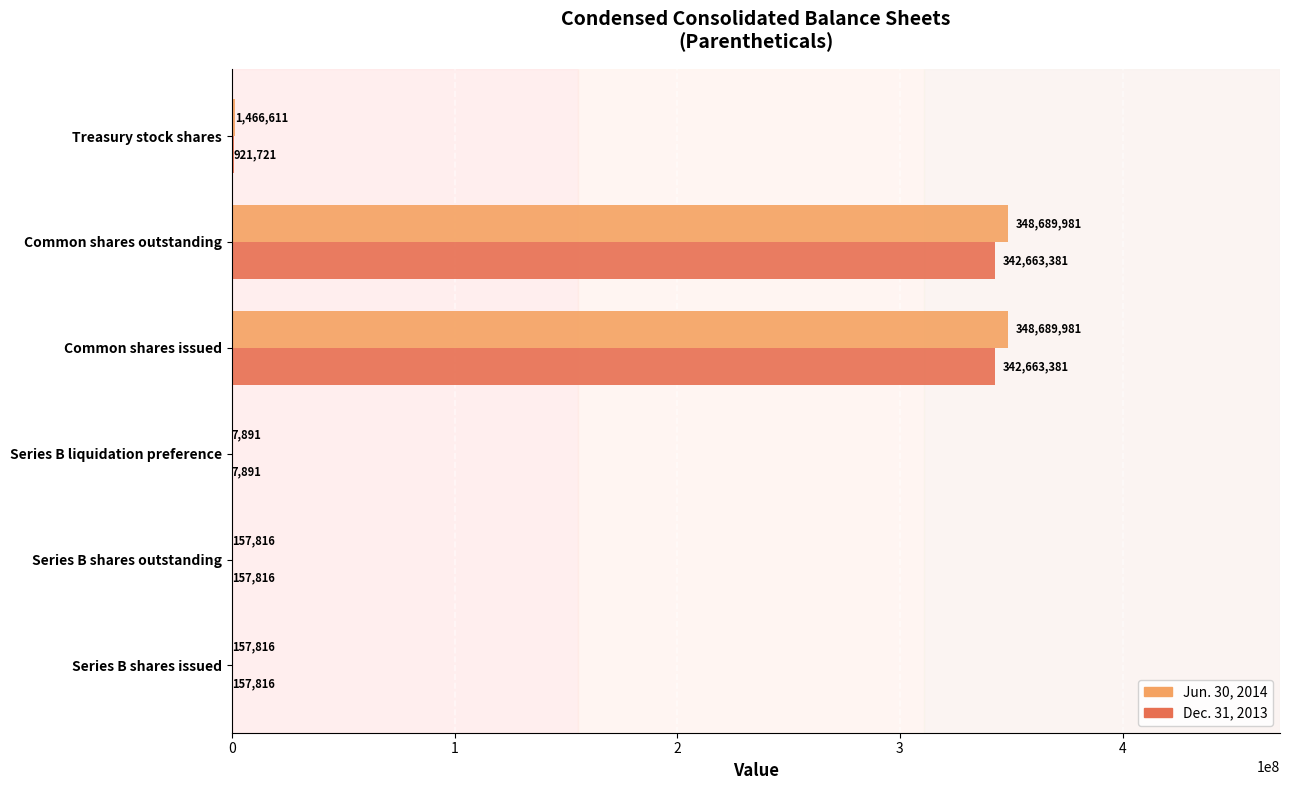

What is the maximum value for Jun. 30, 2014?

348689981